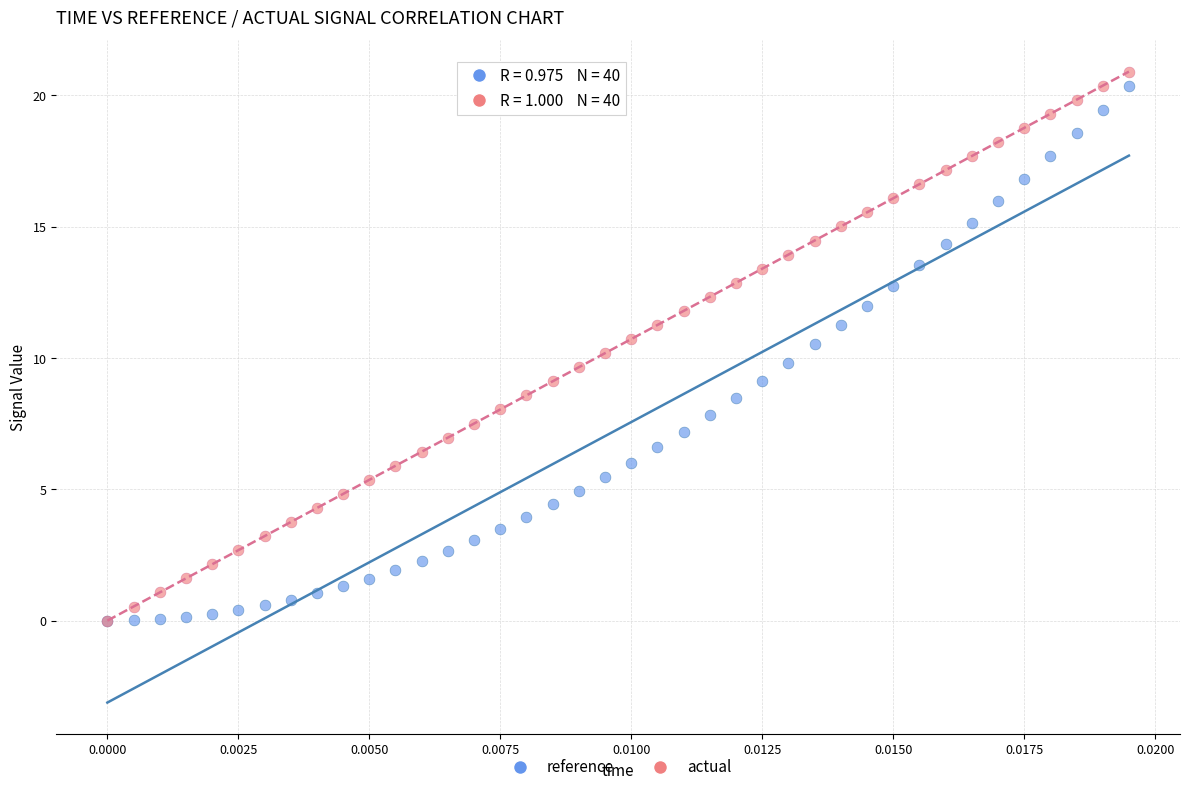

Which series has the largest Y range (max minus min)?

actual